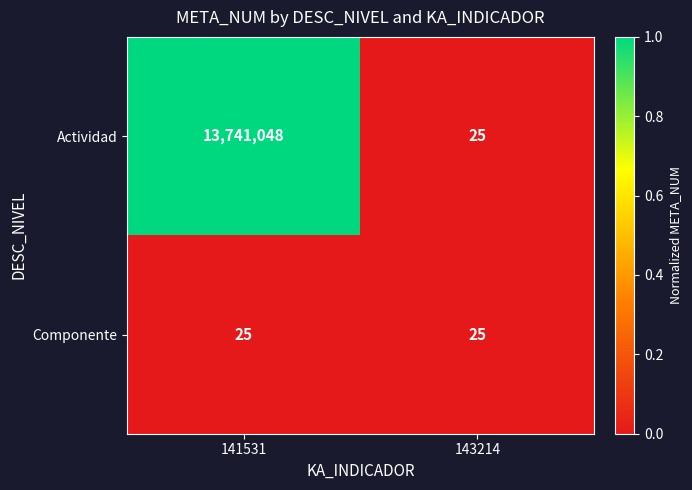

Which series has the largest range (max minus min)?

Actividad